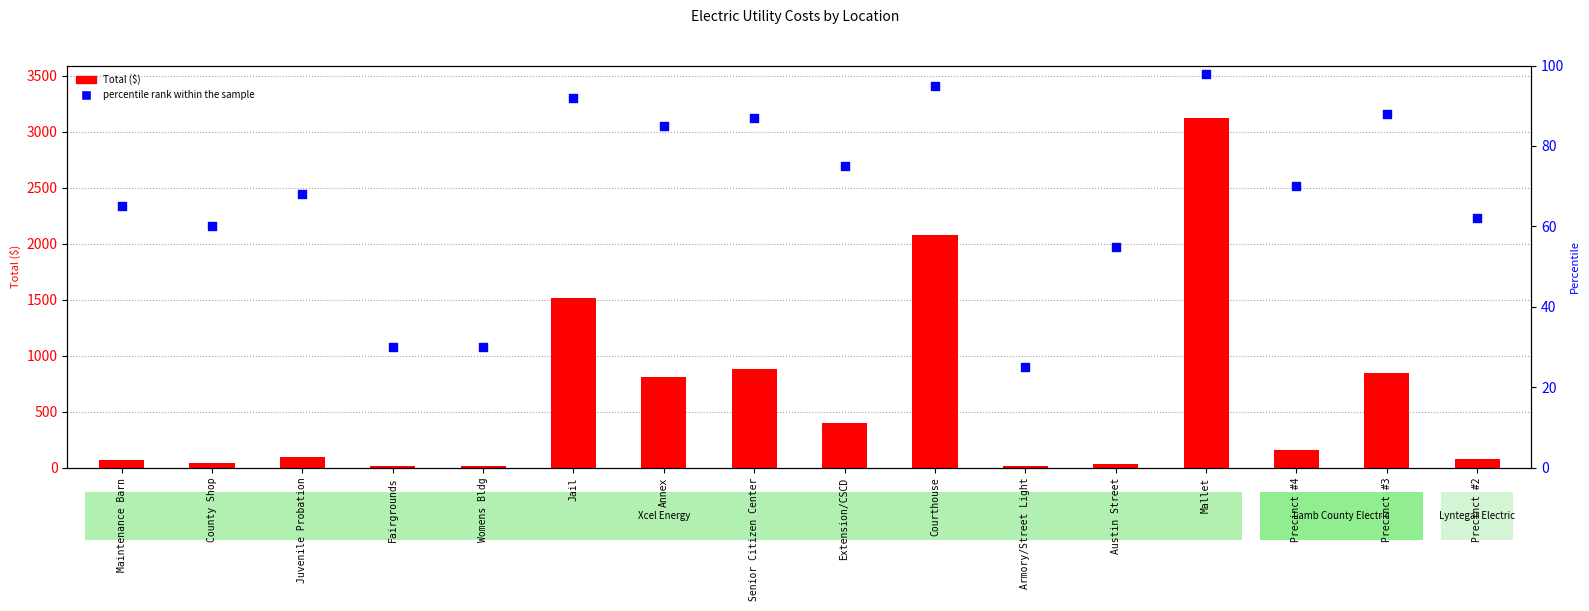

Which series reaches the maximum Y coordinate?

Total ($)